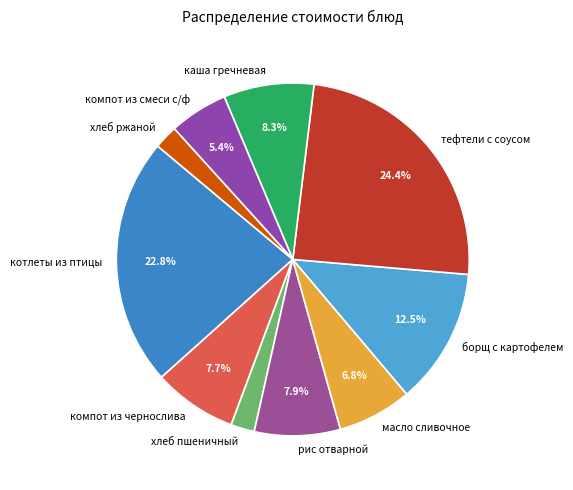

Does any single category account for the majority?

No